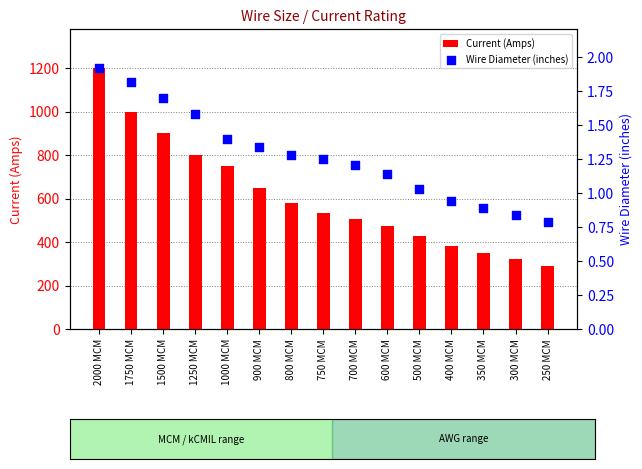

Which series has the largest Y range (max minus min)?

Current (Amps)